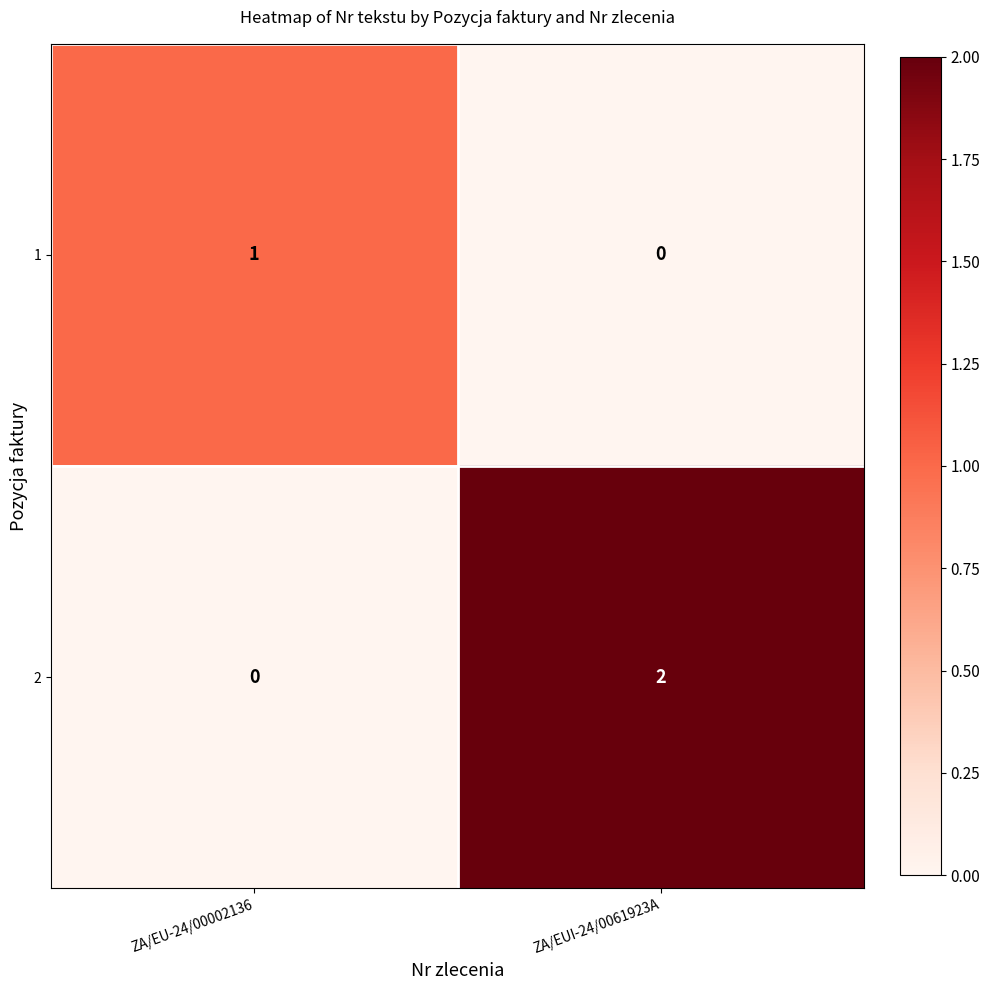

At how many categories does at least one series exceed 0?

2